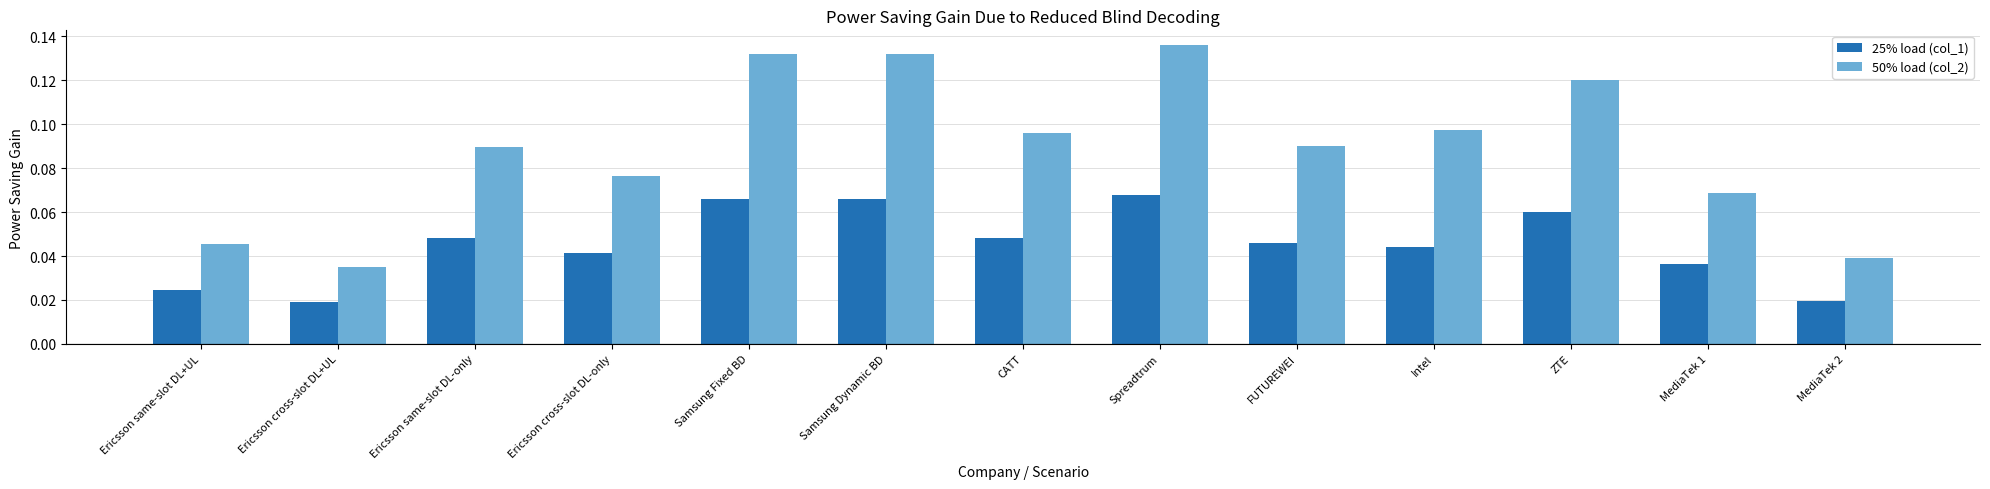

At Spreadtrum, list the series in order from smallest to largest.

25% load (col_1), 50% load (col_2)